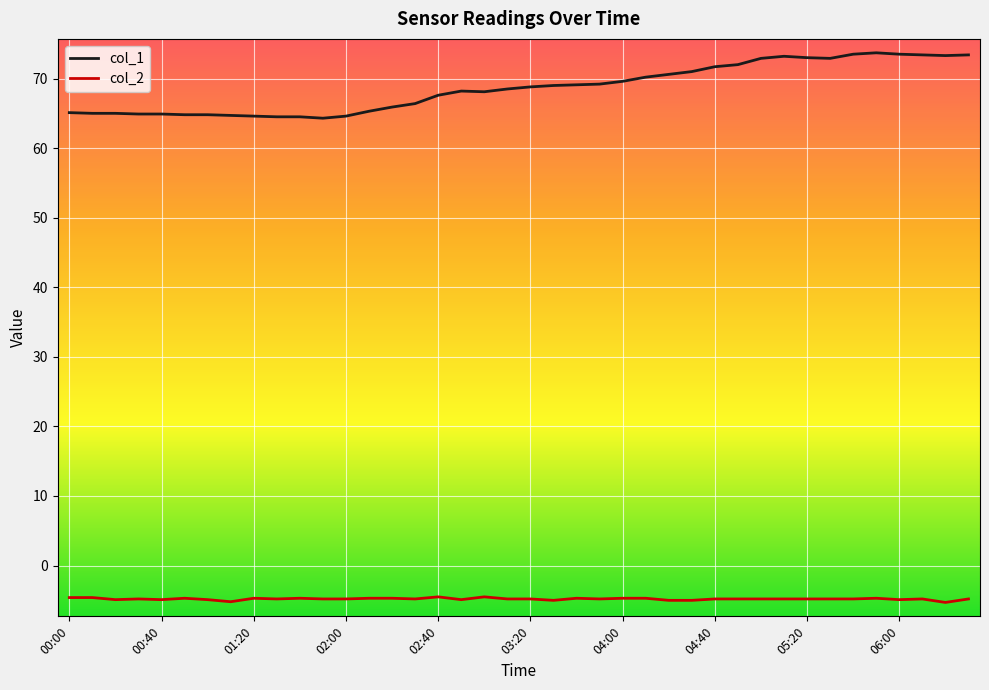

What is the lowest value of the col_2 series?

-5.3